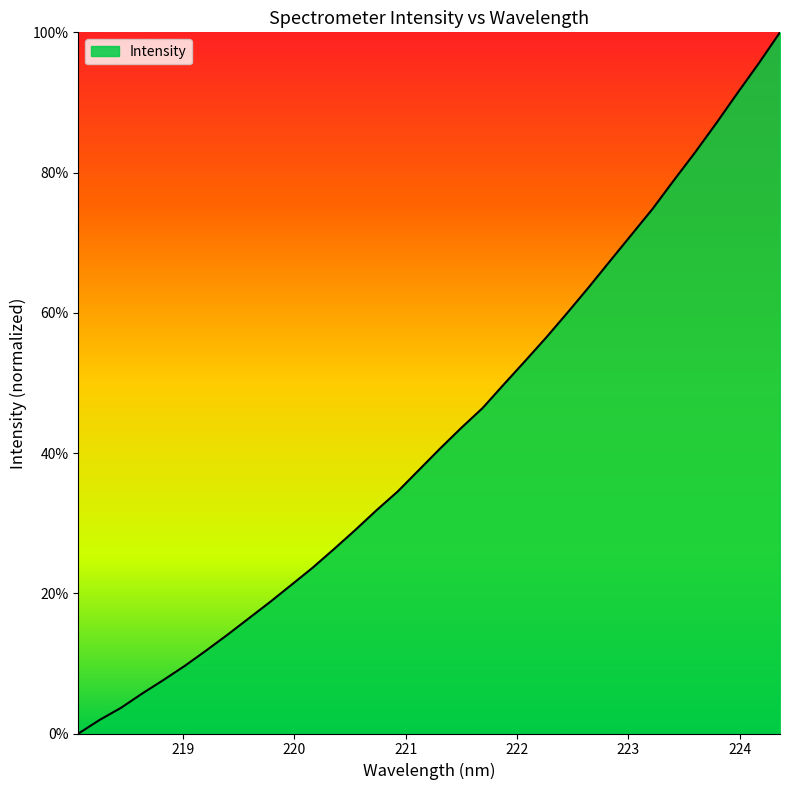

What is the greatest value displayed?

100.0